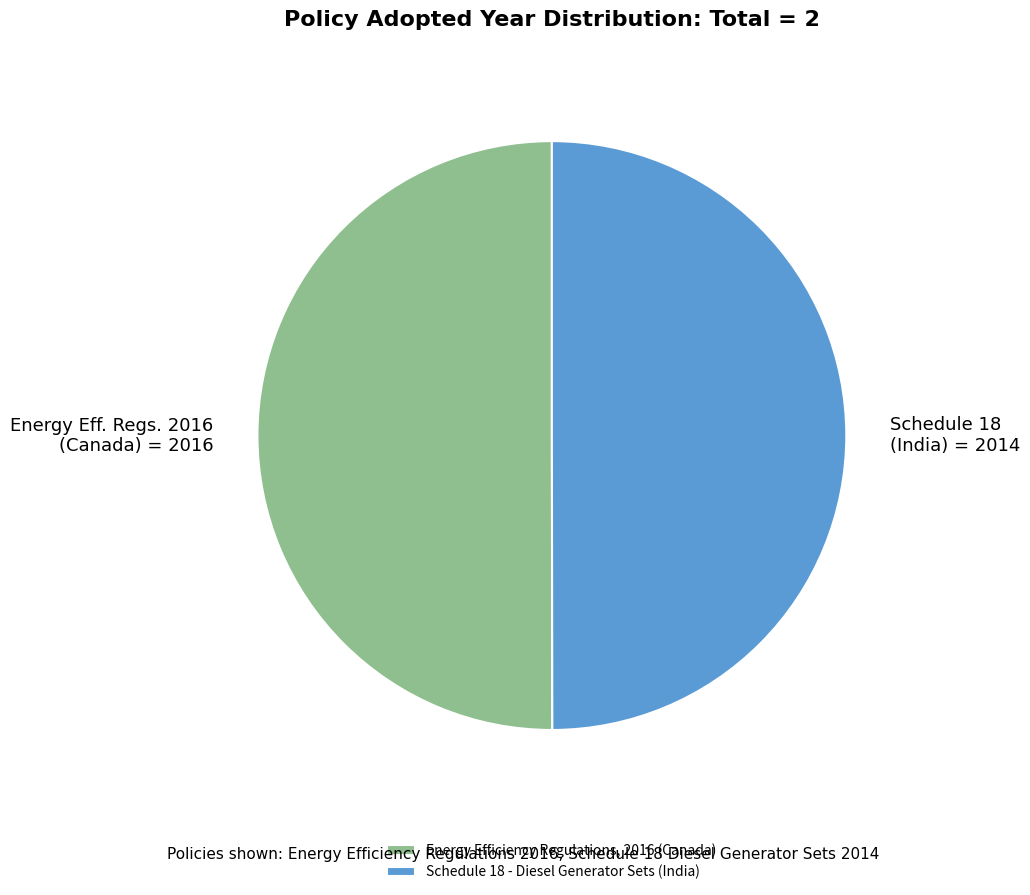

Is it true that Energy Efficiency Regulations, 2016 (Canada) is 50% of the pie?

True